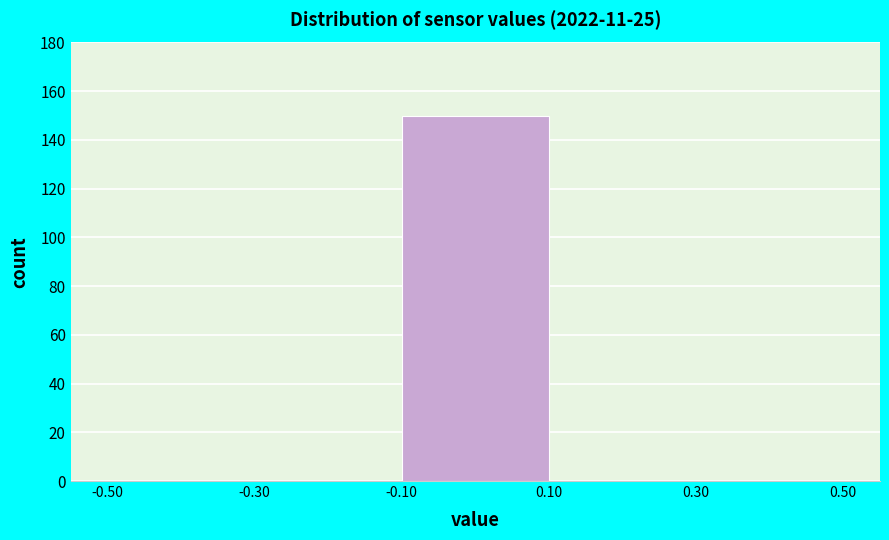

Reading left to right, transcribe this chart: for each bar, give the range it covers on the x-axis and its height. The values are not printed on the chart, so give them approximately, as read against the axis.

-0.50 to -0.30: 0
-0.30 to -0.10: 0
-0.10 to 0.10: 150
0.10 to 0.30: 0
0.30 to 0.50: 0